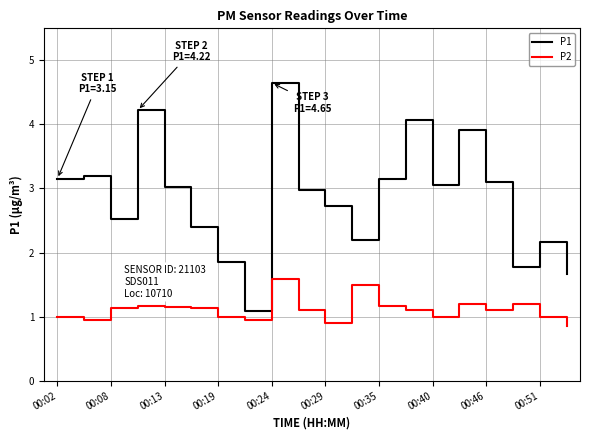

Which series has the largest range (max minus min)?

P1